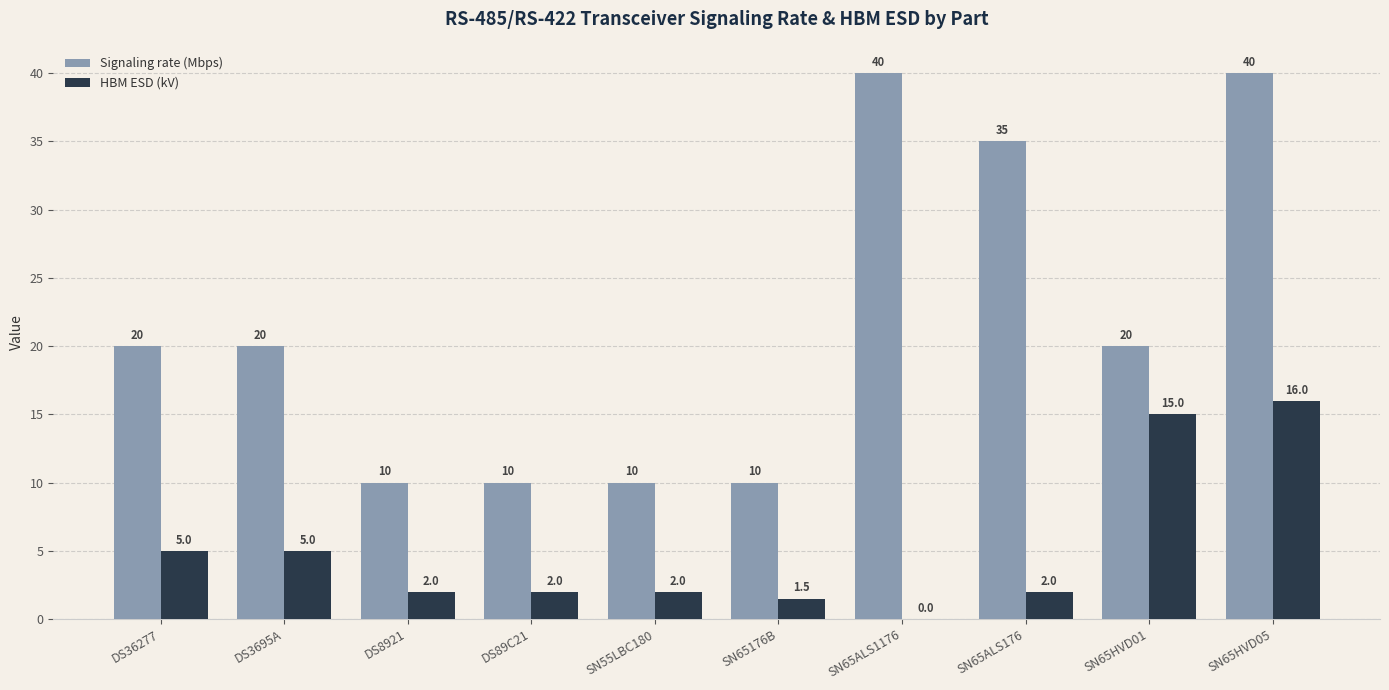

Which series changed the most between SN65HVD01 and SN65HVD05?

Signaling rate (Mbps)